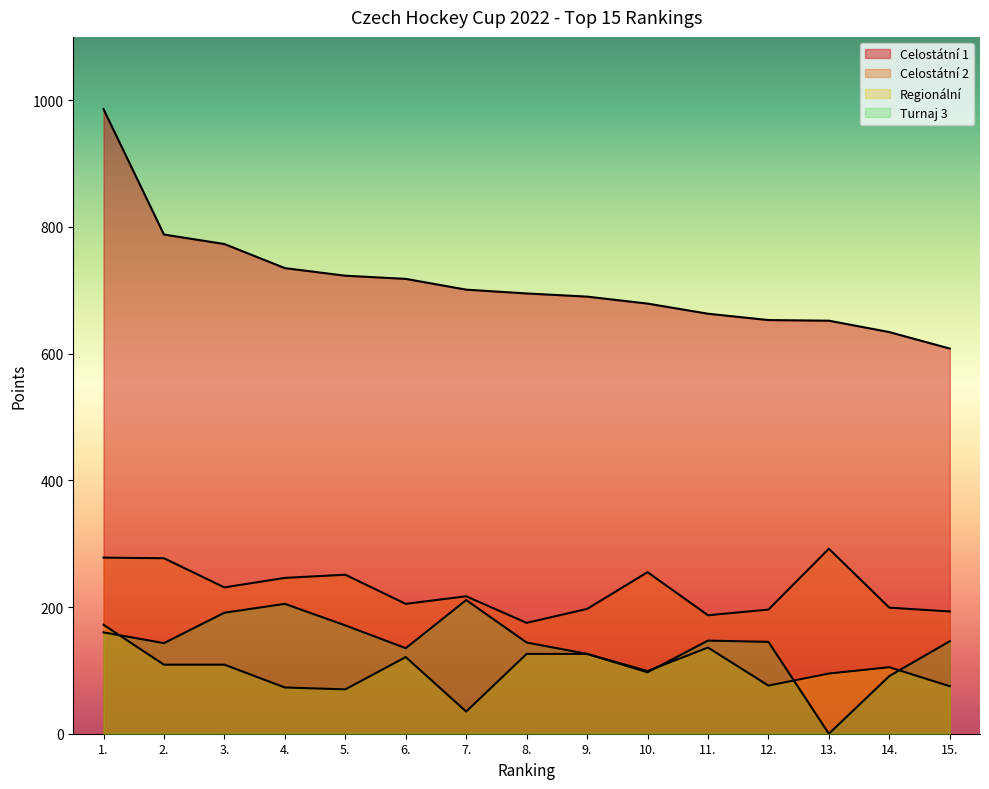

What is the total value across all series at 9.?

1139